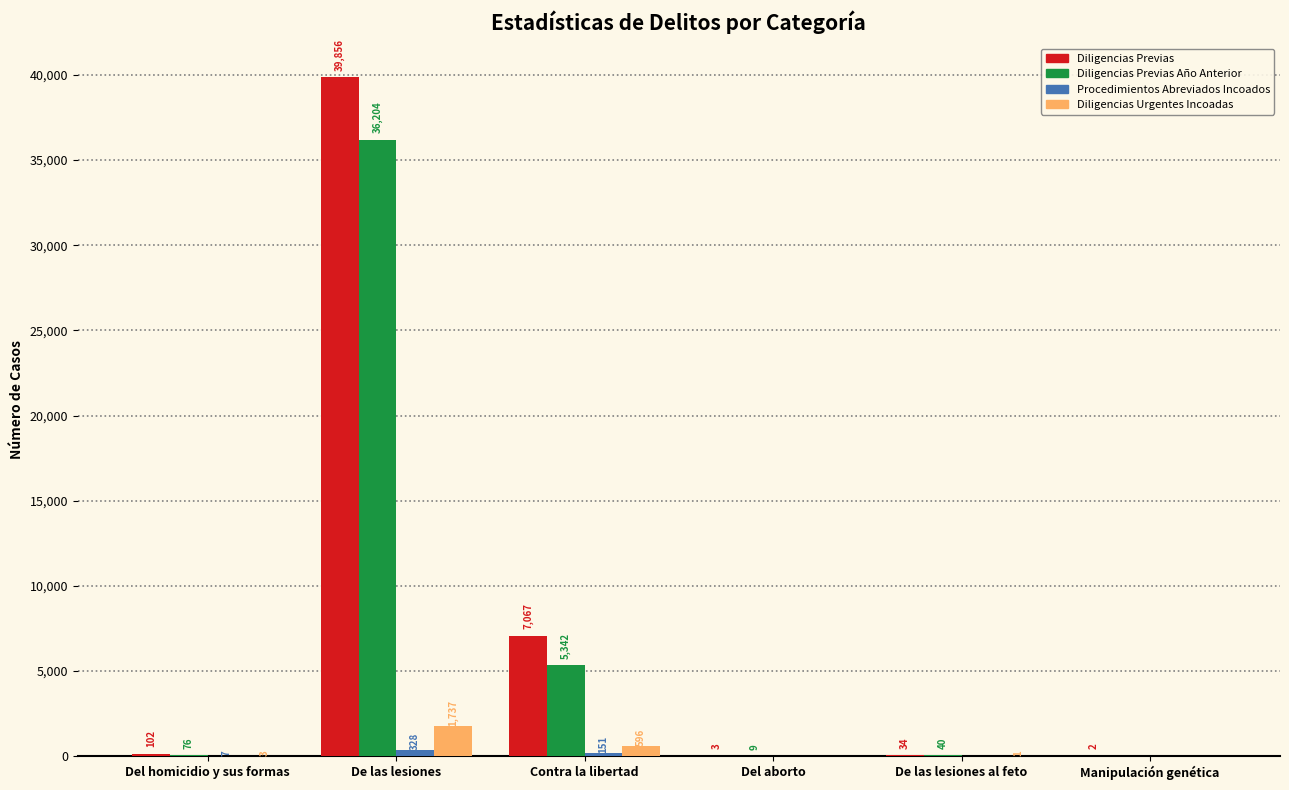

At which label is Diligencias Urgentes Incoadas closest to 868?

Contra la libertad